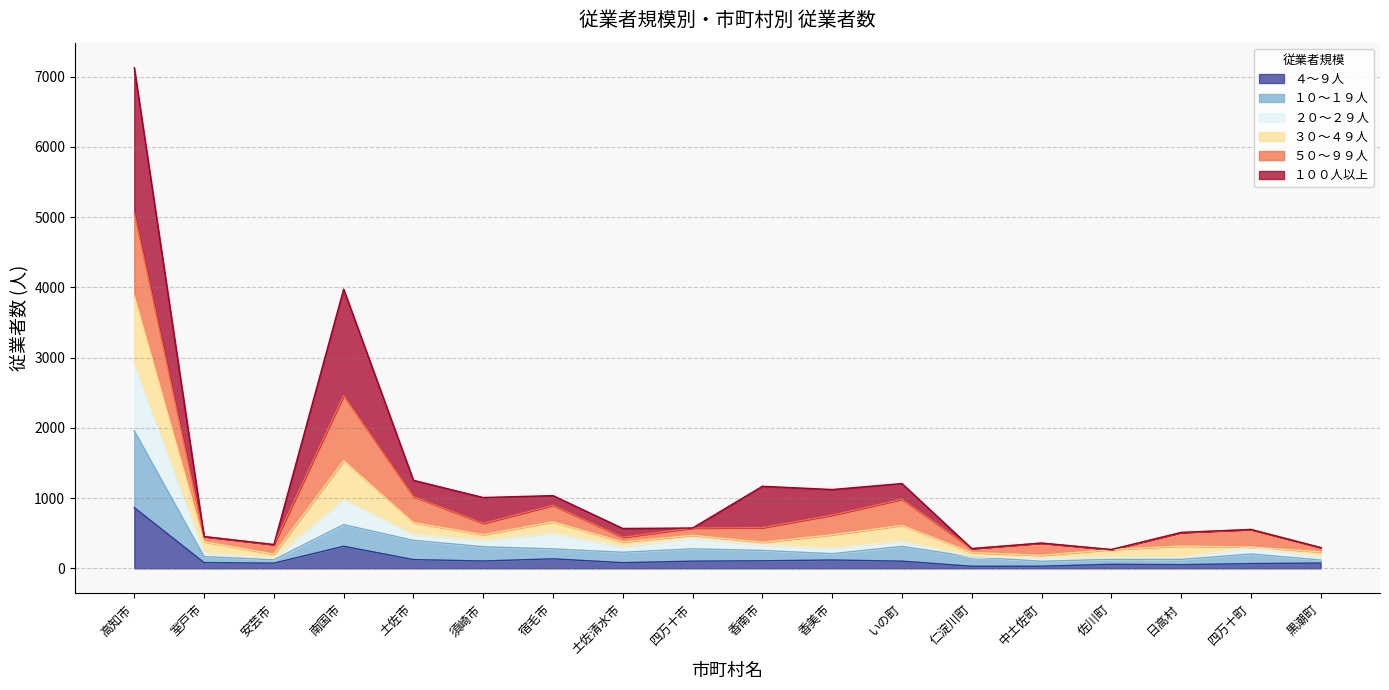

At which category is the sum across all series the highest?

高知市